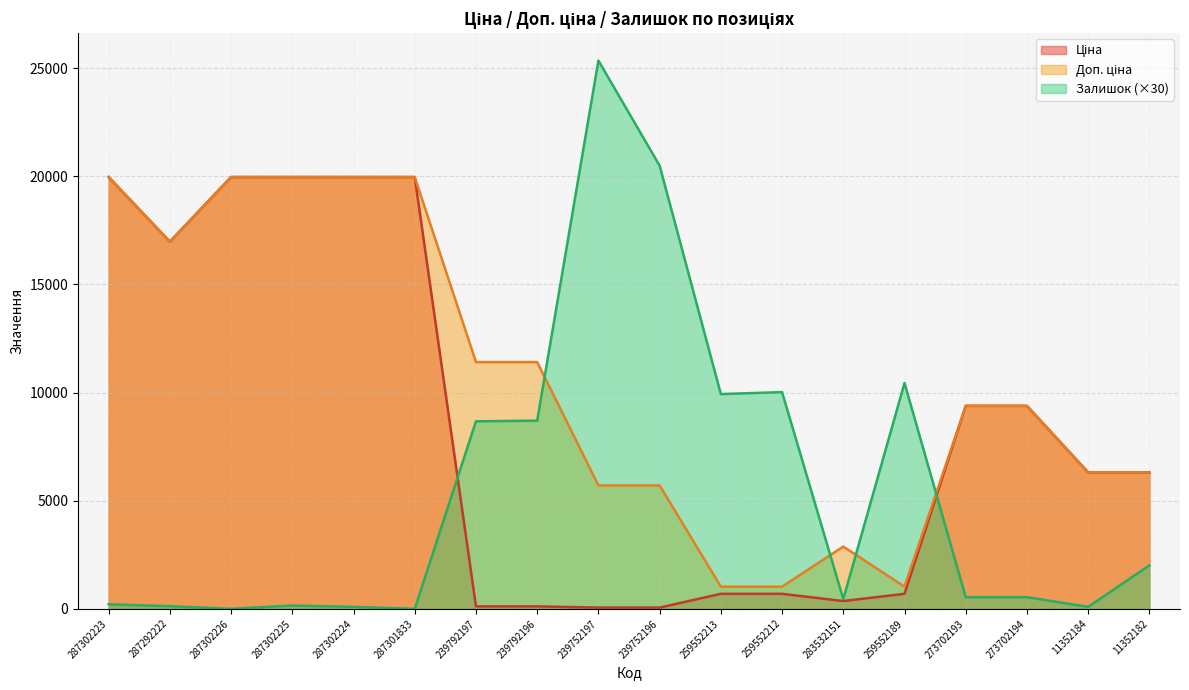

What is the average value of the Залишок series?

5433.3